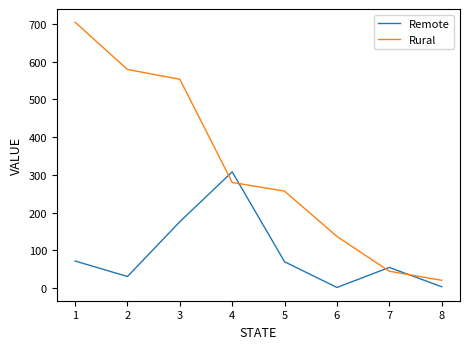

Between 2 and 3, which series saw the biggest shift?

Remote